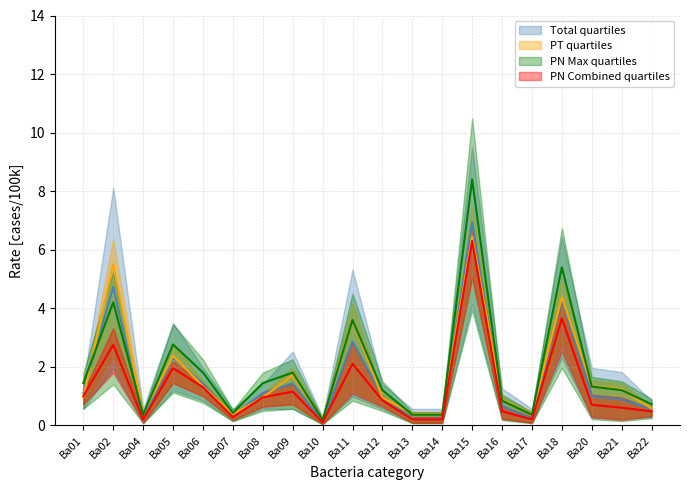

At Ba10, list the series in order from largest to smallest.

PT (upper), PN (upper), Total, PT (lower)